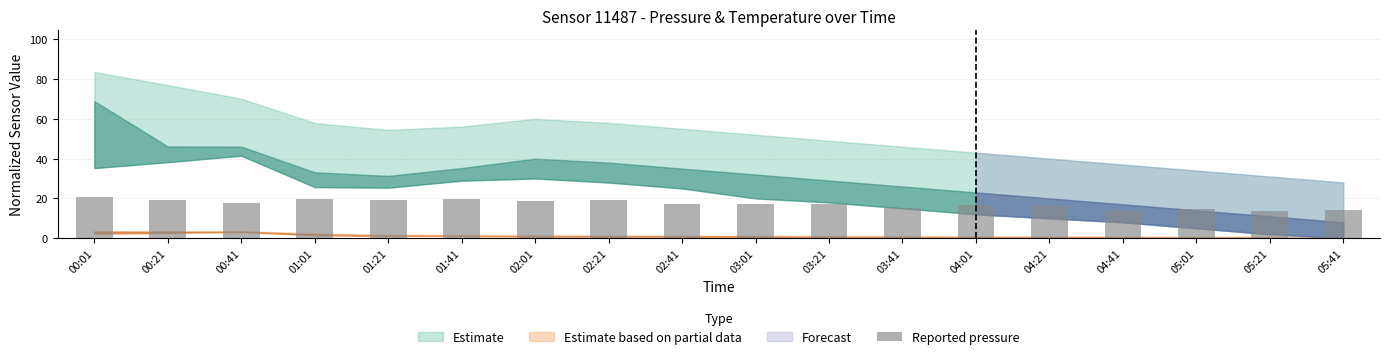

What is the value of the 6th bar from the left?

19.5